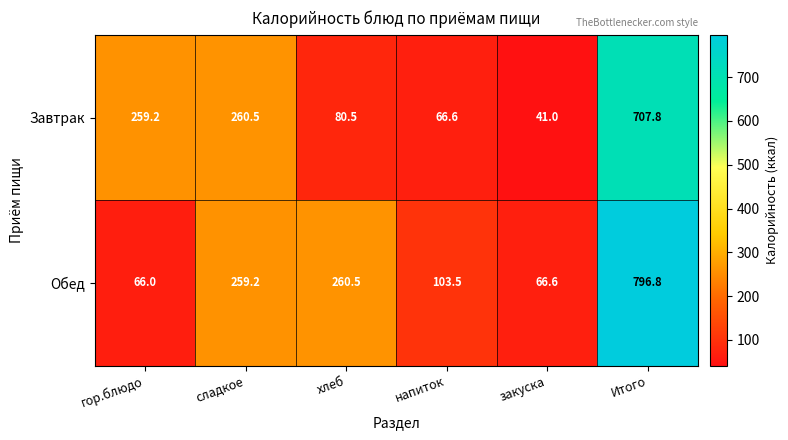

What is the average value of the Обед series?

258.8